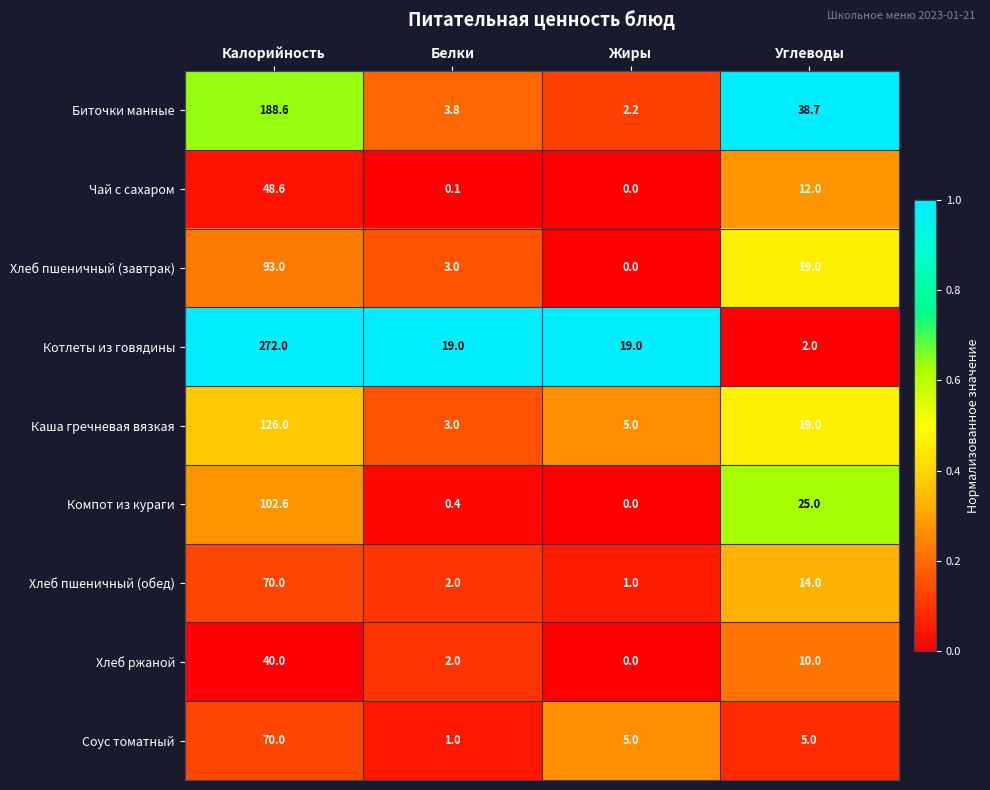

The value of Котлеты из говядины at Калорийность is 423.1. True or false?

False